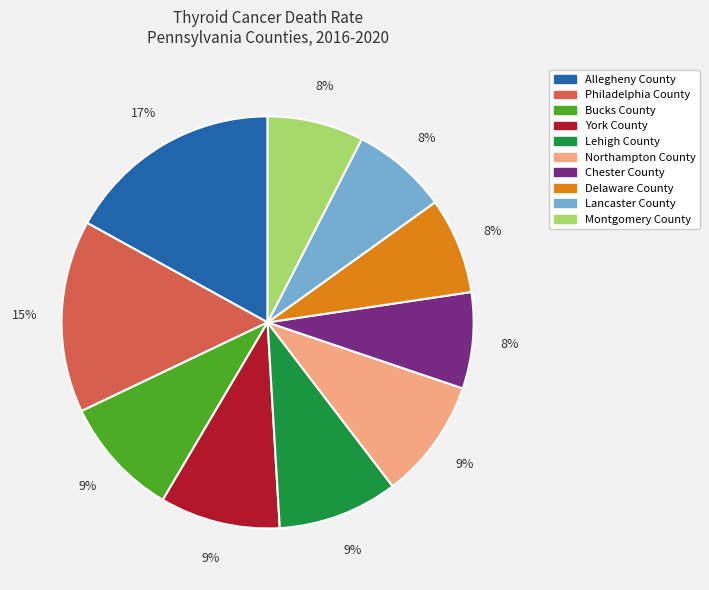

To the nearest percent, what is the combined percentage of Lehigh County and Chester County?

17%